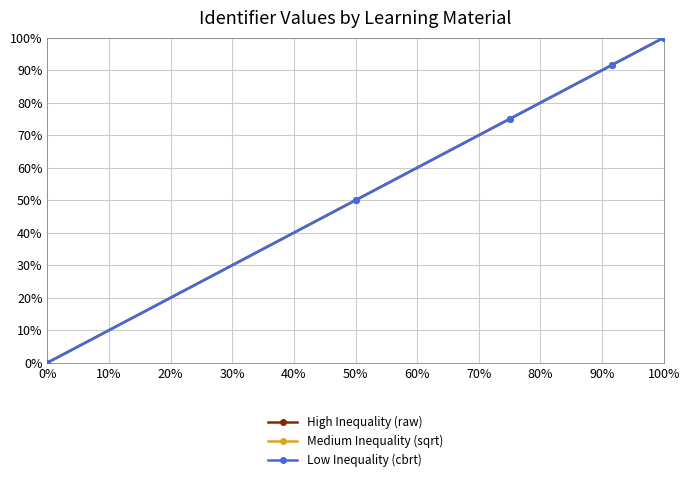

Rank the series by their maximum value, from lowest to highest.

Medium Inequality (sqrt), High Inequality (raw), Low Inequality (cbrt)